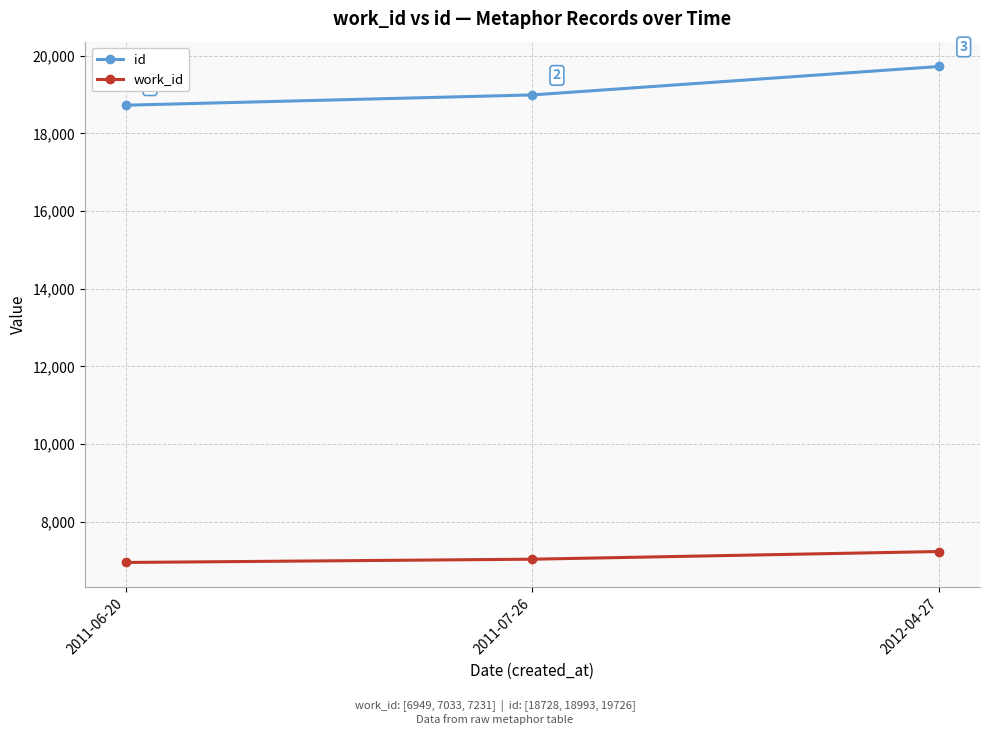

At which label is work_id closest to 7090?

2011-07-26